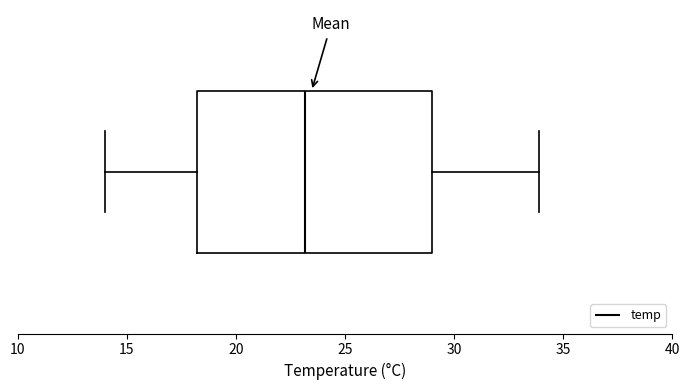

Read this box plot against the x-axis: the position of the median line, the range covered by the box, and the ends of both whiskers. The values are not printed on the chart, so give them approximately, as read against the axis.

median 23, box 18 to 29, whiskers 14 to 34